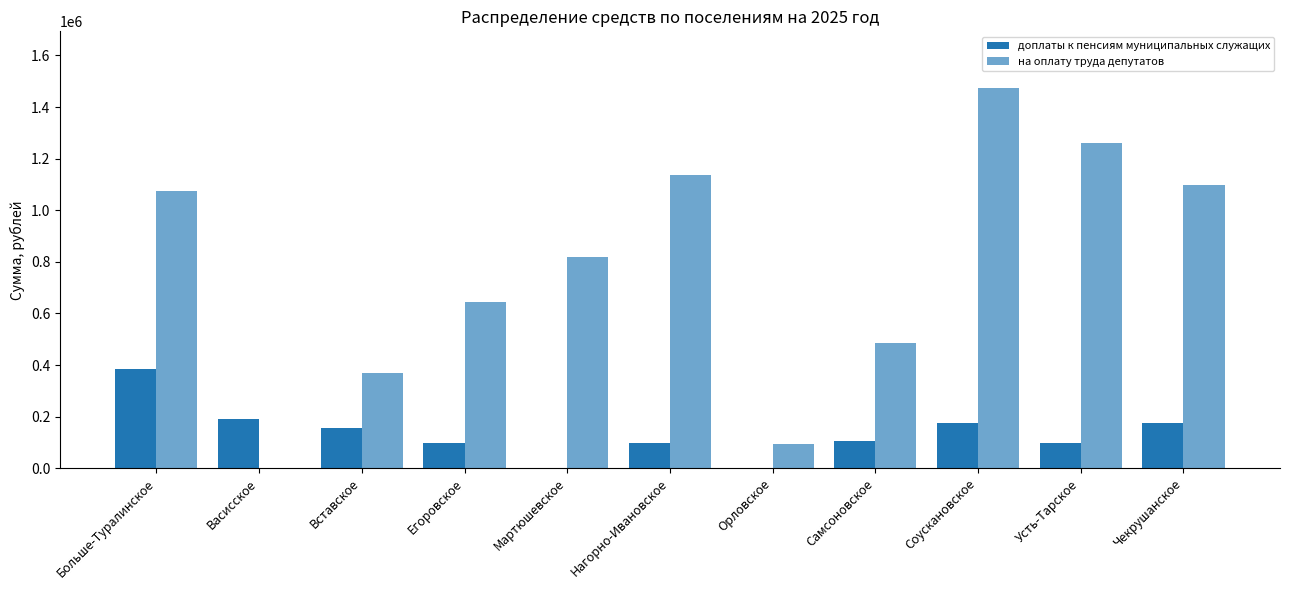

Are the bars horizontal?

No